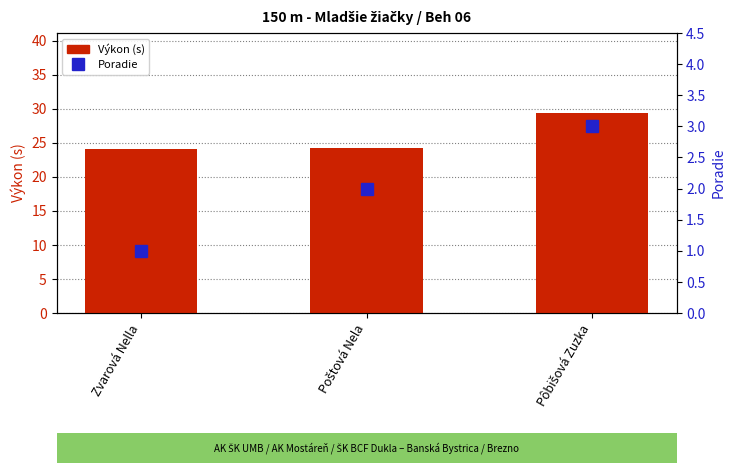

At how many categories does at least one series exceed 27?

1